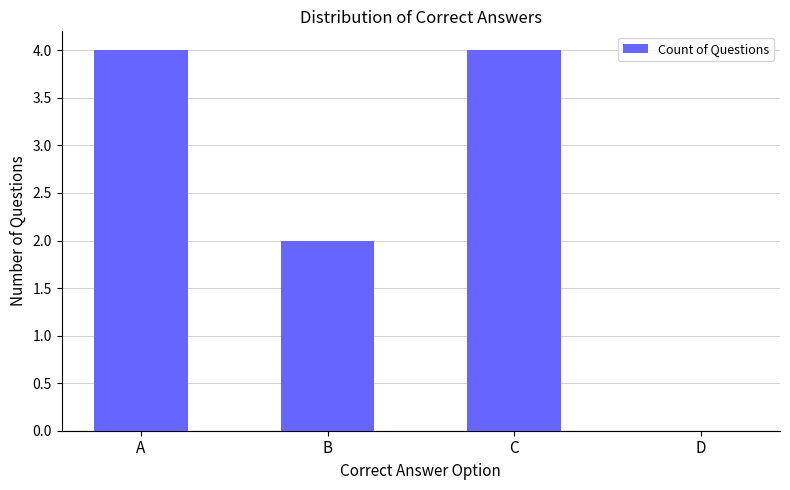

True or false: the data shows 2 at B.

True